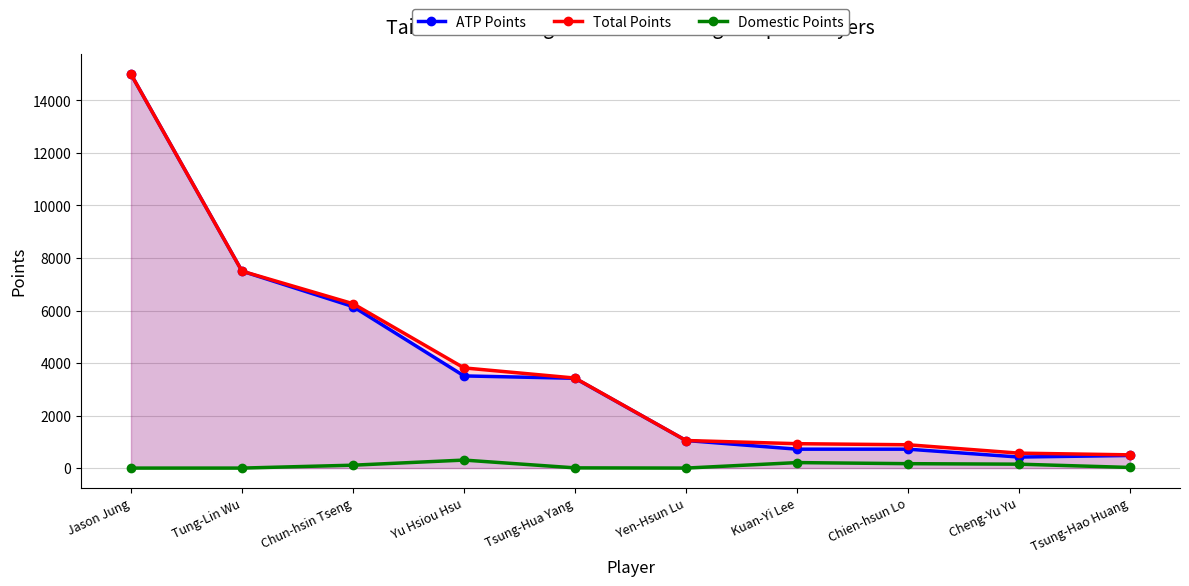

What position from the left is Chien-hsun Lo?

8